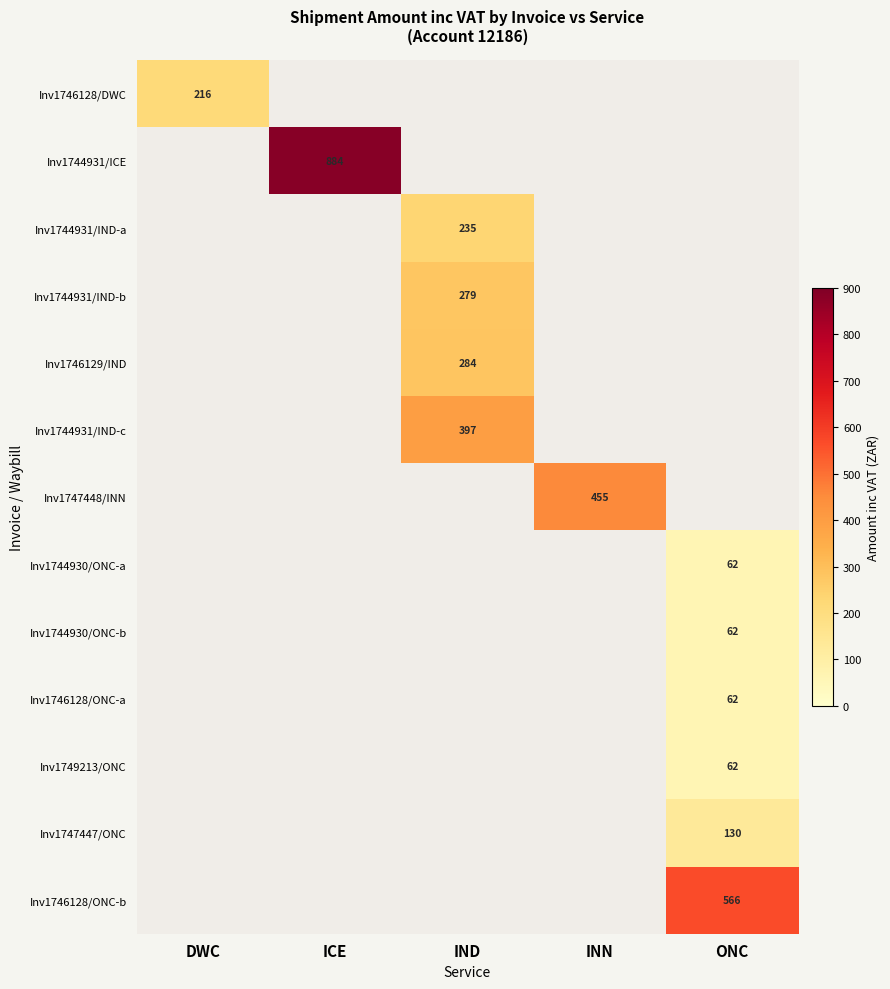

How many distinct data groups are displayed?

13